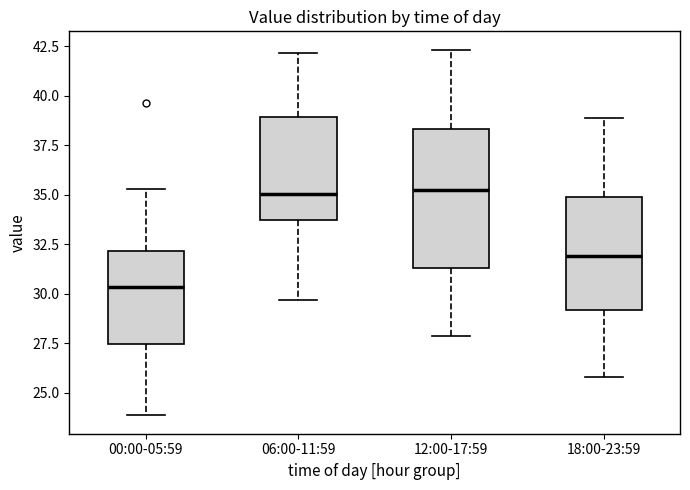

Reading left to right, transcribe this box plot: for each box, give where its median line is, the range the box spans, and where its two whiskers end, as read against the y-axis. The values are not printed on the chart, so give them approximately, as read against the axis.

00:00-05:59: median 30.5, box 27.5 to 32.0, whiskers 24.0 to 35.5
06:00-11:59: median 35.0, box 33.5 to 39.0, whiskers 29.5 to 42.0
12:00-17:59: median 35.0, box 31.5 to 38.5, whiskers 28.0 to 42.5
18:00-23:59: median 32.0, box 29.0 to 35.0, whiskers 26.0 to 39.0